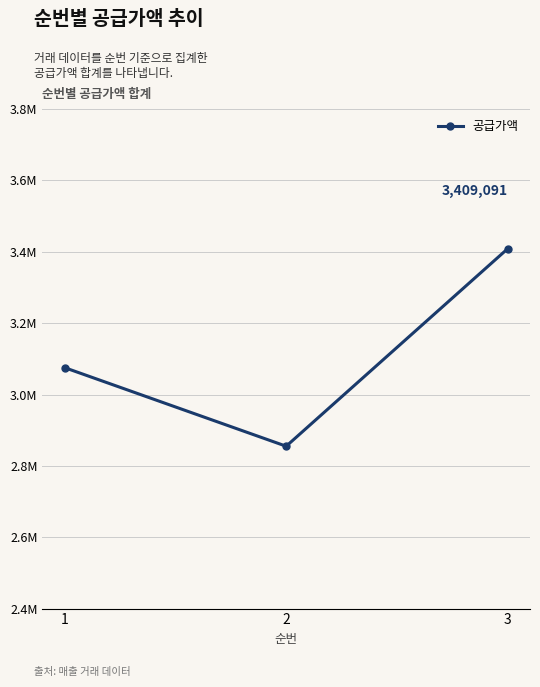

What value does the data have at 2?

2855091.0